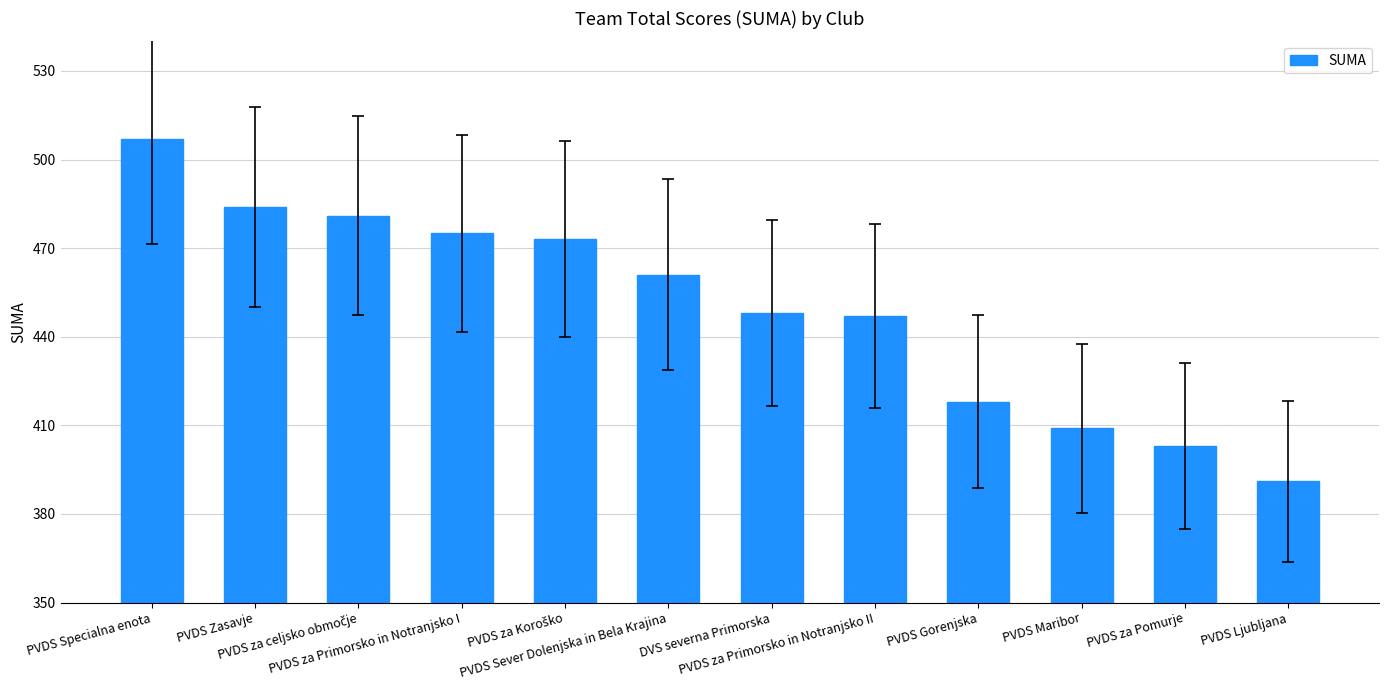

What is the difference between the maximum and minimum values?

116